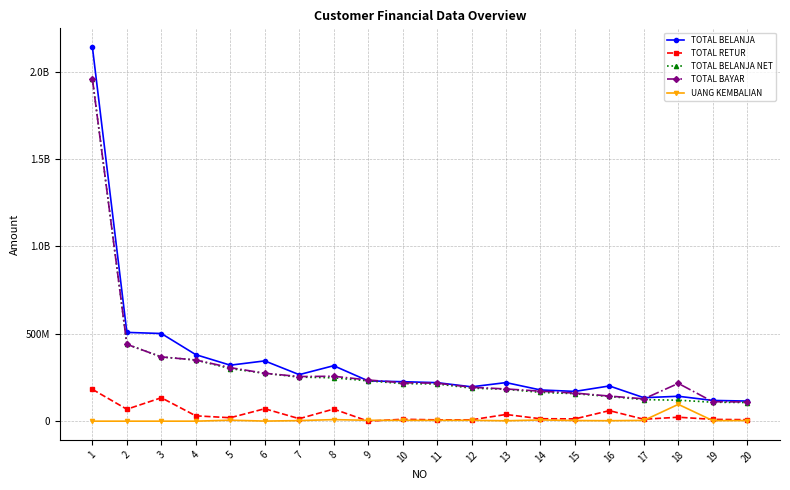

At how many categories does at least one series exceed 445639164?

3